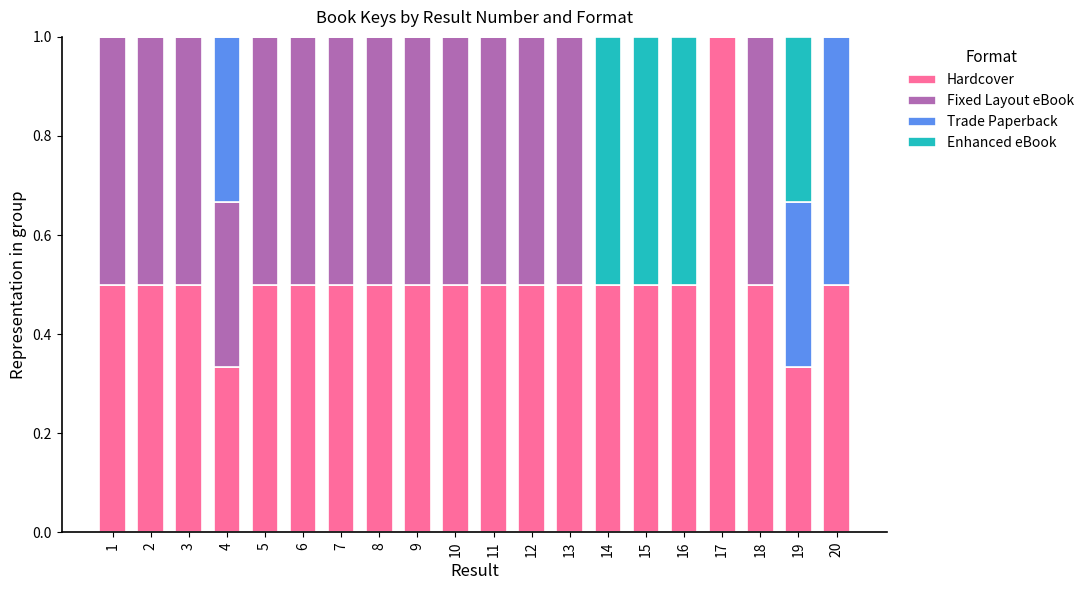

Are the bars grouped side by side (vs. stacked)?

No